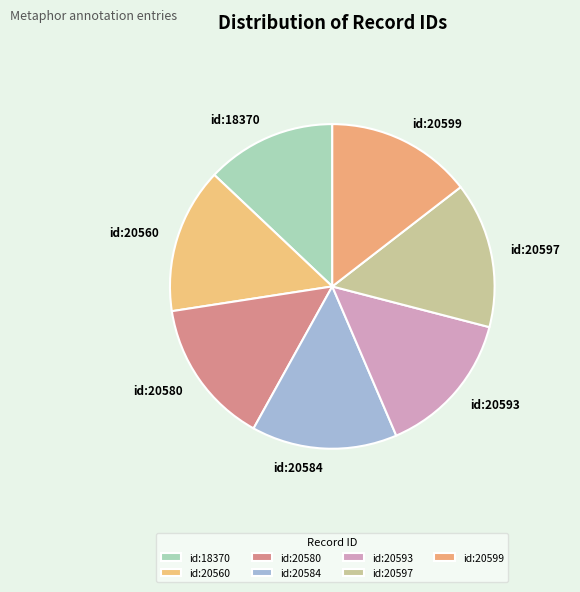

Does id:20599 account for over 50% of the chart?

No